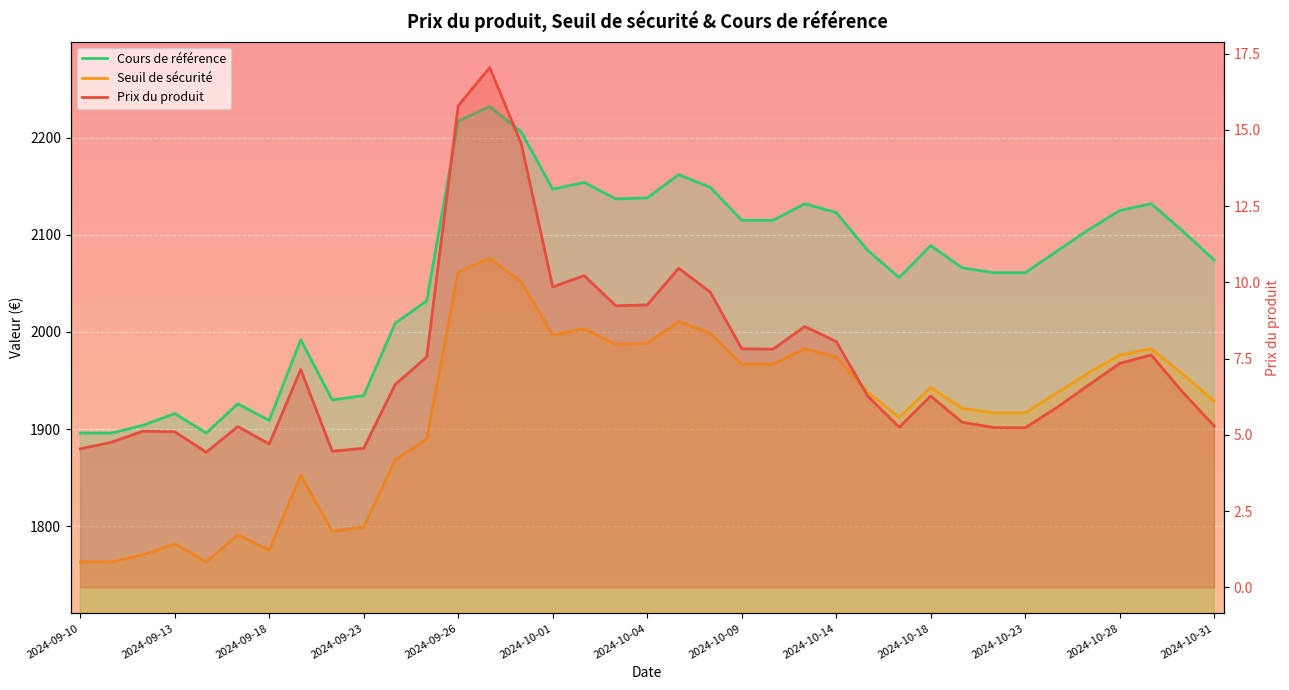

What is the difference between the Cours de référence values at 2024-10-28 and 24?

91.0